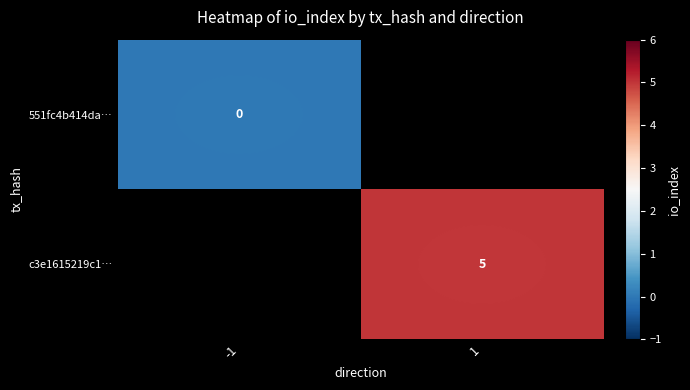

The value of c3e1615219c1… at 1 is 8. True or false?

False